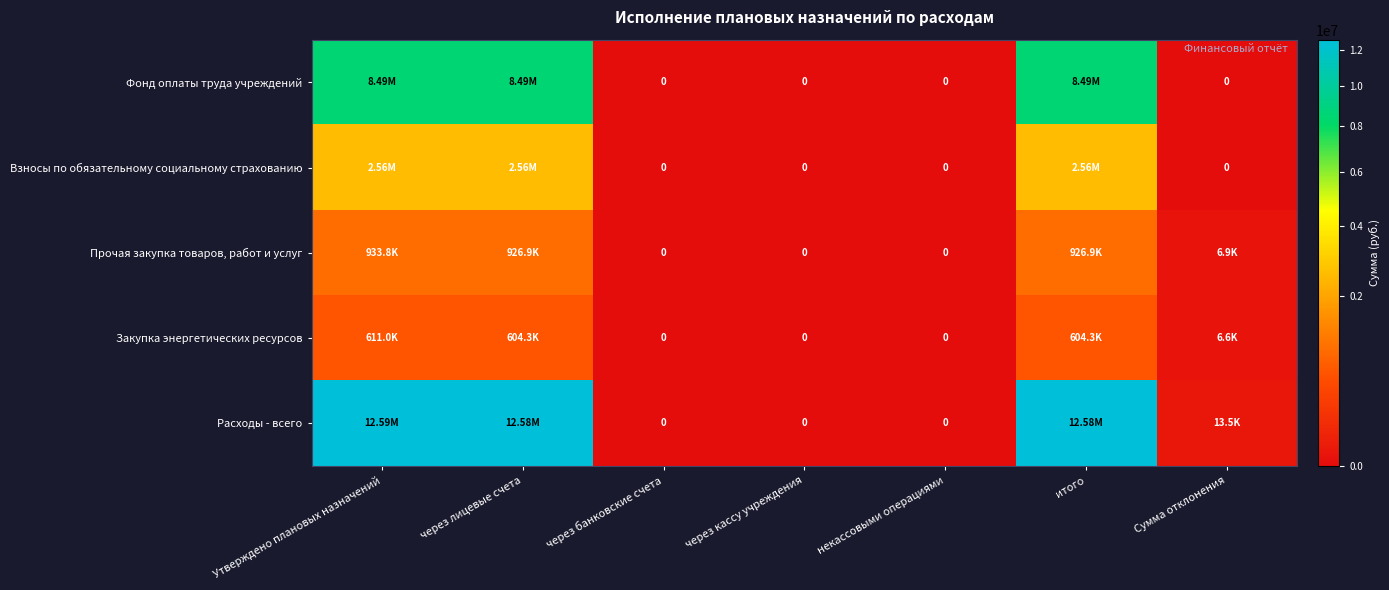

True or false: Взносы по обязательному социальному страхованию has a value of -1624983.9 at через банковские счета.

False